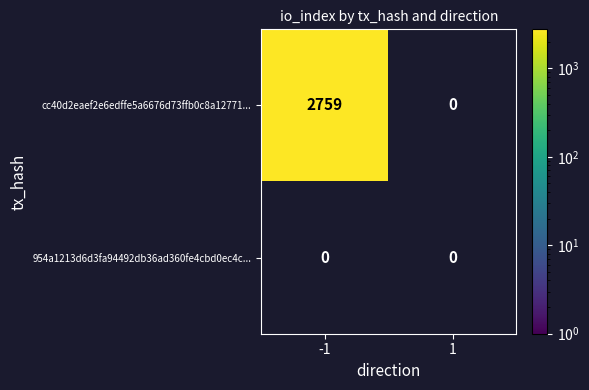

Which series has the widest spread of values?

cc40d2eaef2e6edffe5a6676d73ffb0c8a12771